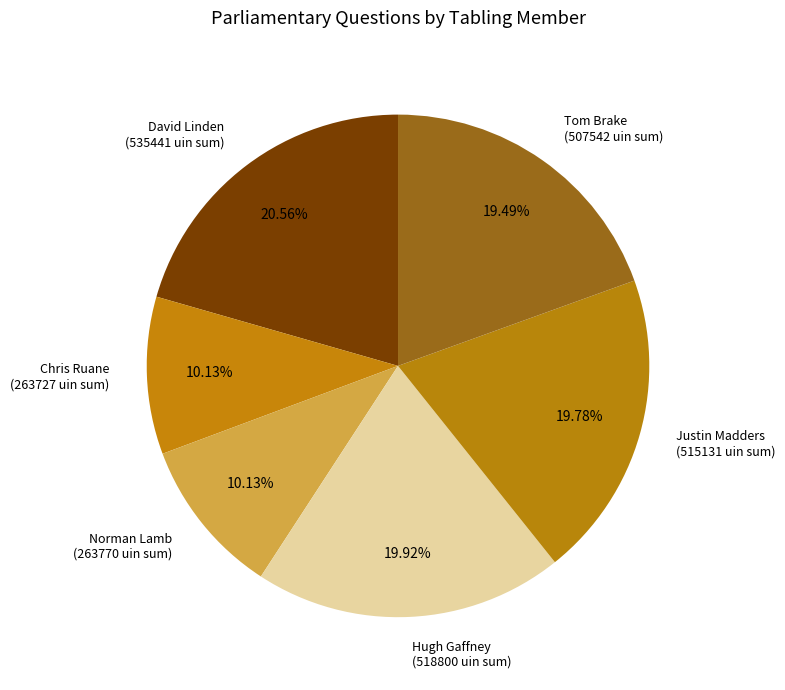

Does Norman Lamb represent more than half of the total?

No